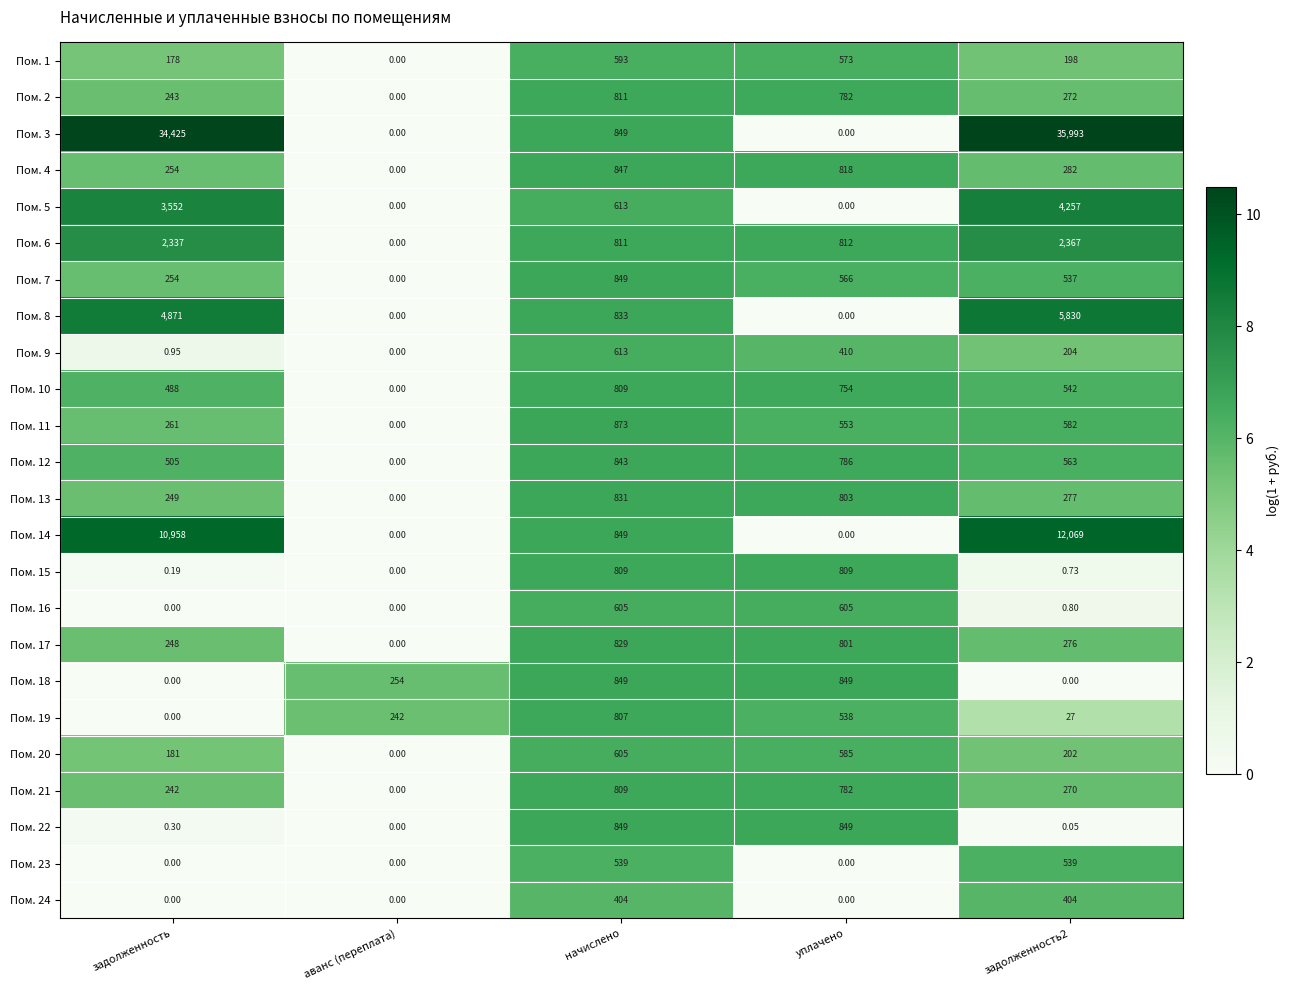

At how many categories does at least one series exceed 0?

5